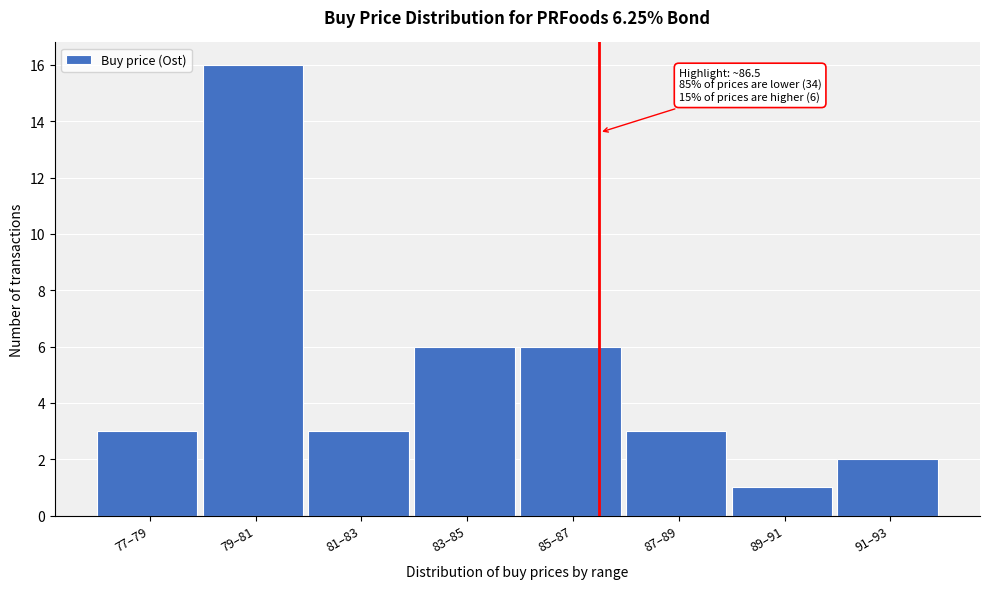

Reading right to left, extract all data points from this chart.

91–93=2	89–91=1	87–89=3	85–87=6	83–85=6	81–83=3	79–81=16	77–79=3